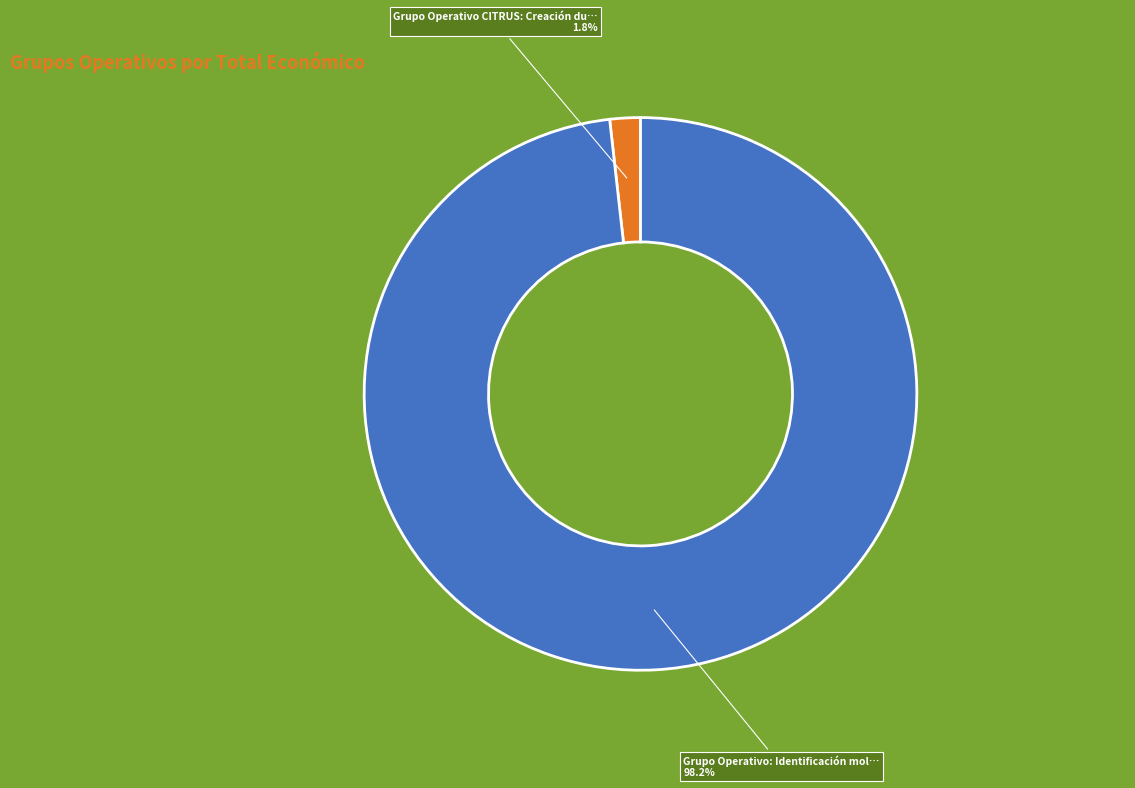

Is there a majority slice in this chart?

Yes